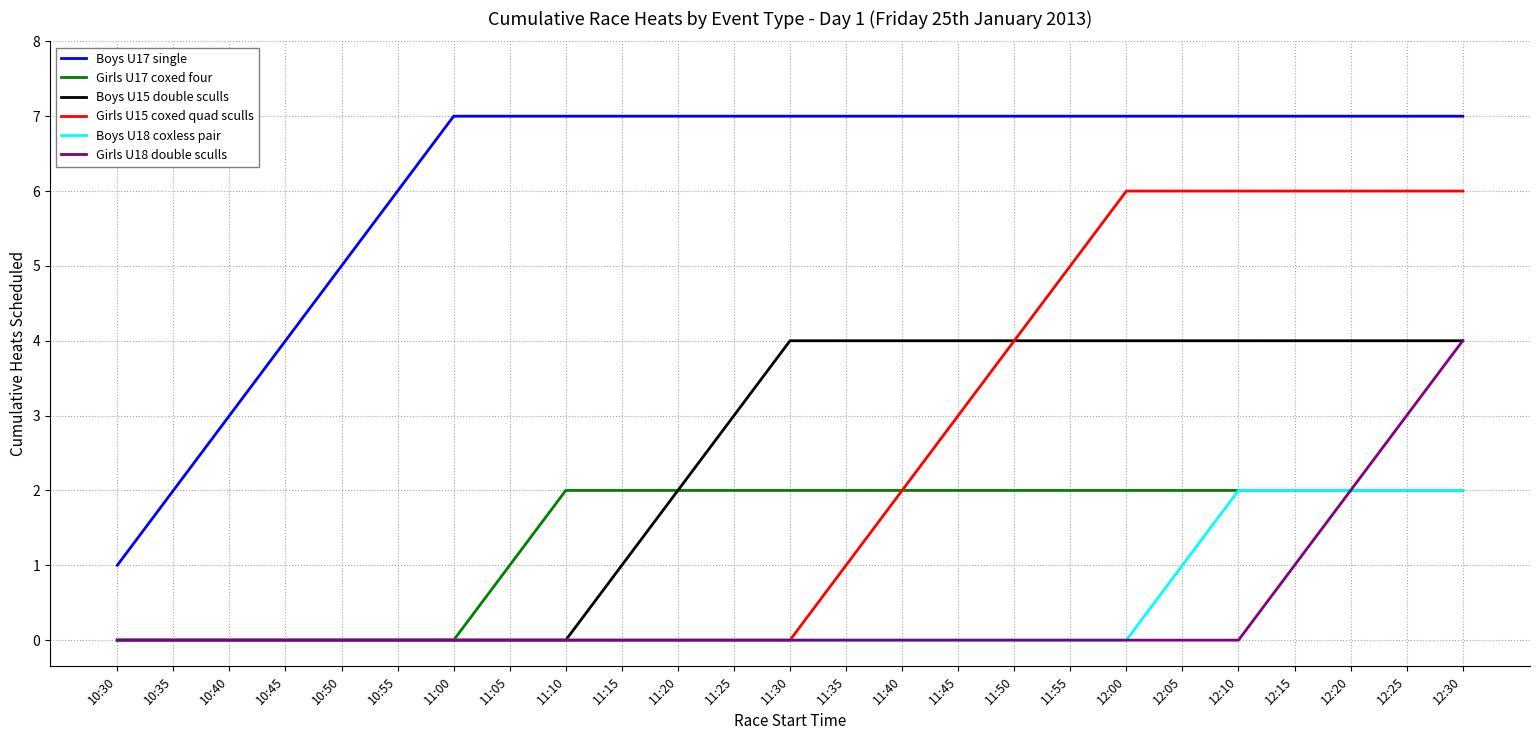

How many distinct data groups are displayed?

6